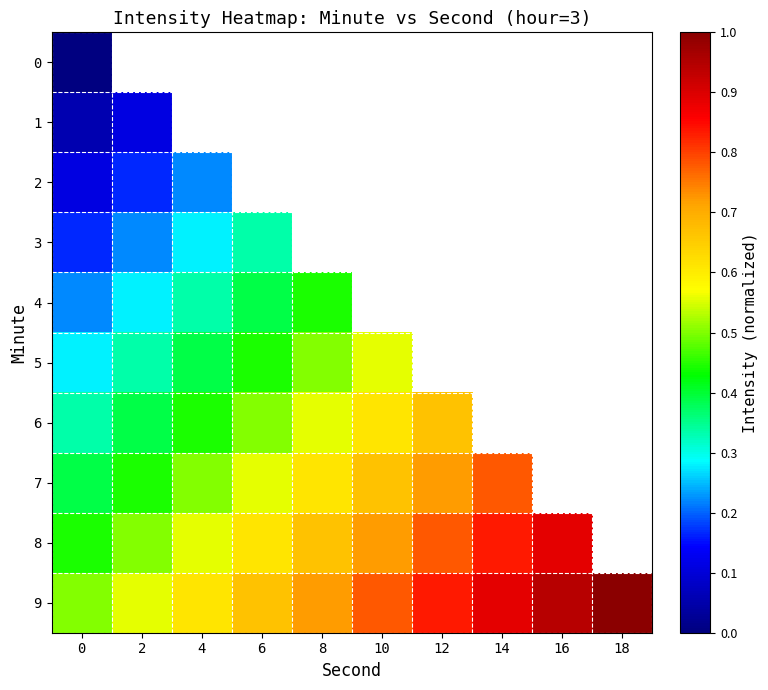

The 4 series shows 0.6 at 6. True or false?

False